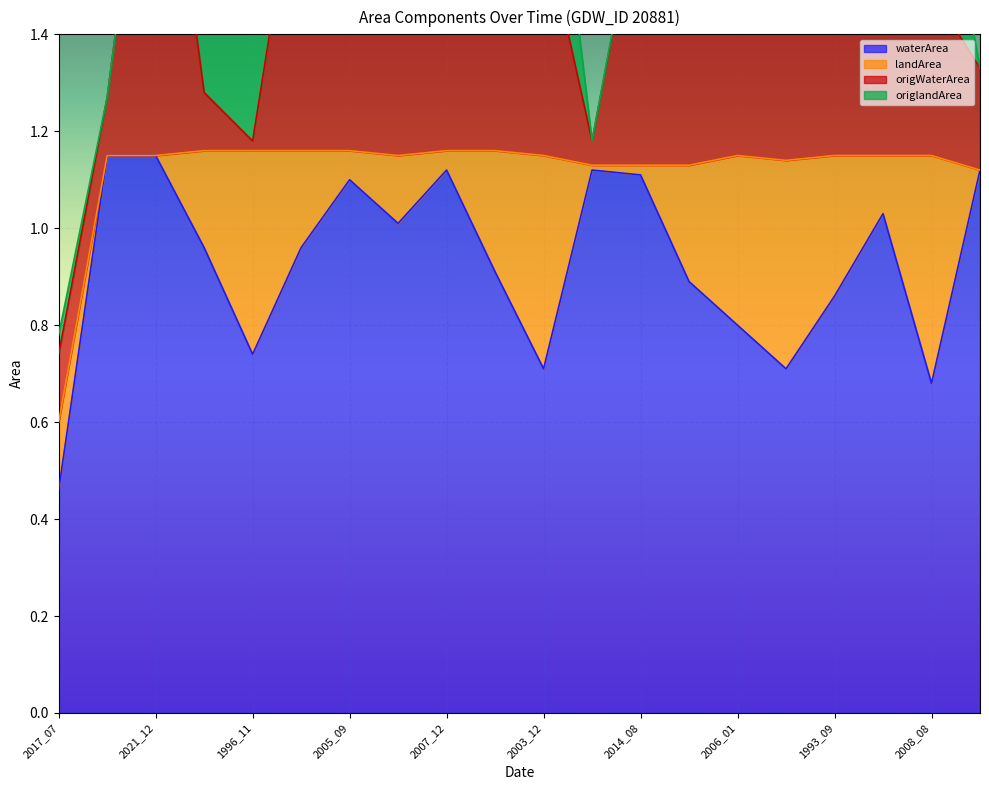

What is the value of the origlandArea point at the 10th from the left?

0.2